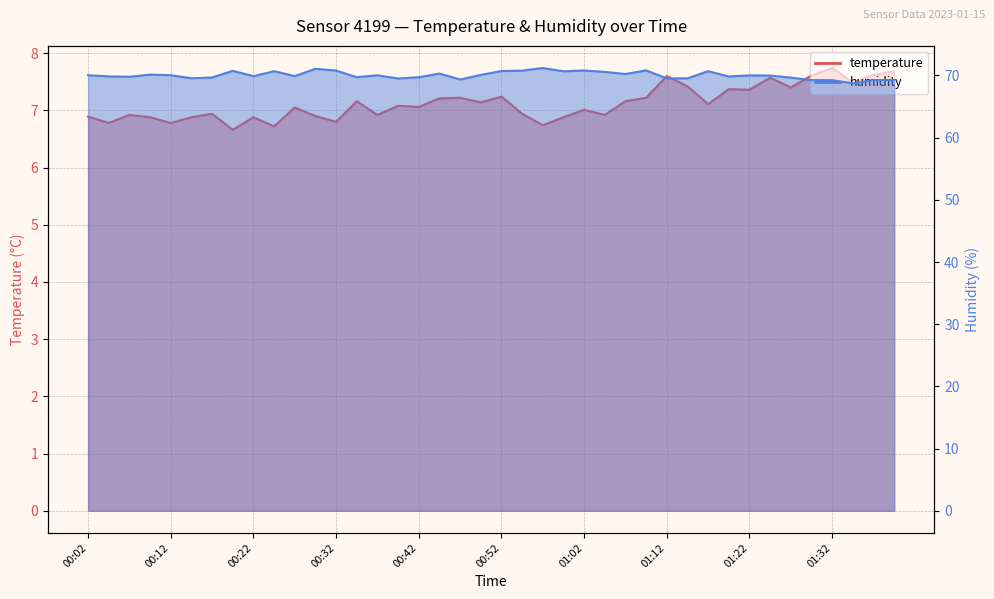

True or false: temperature has a value of 6.9 at 00:22.

True